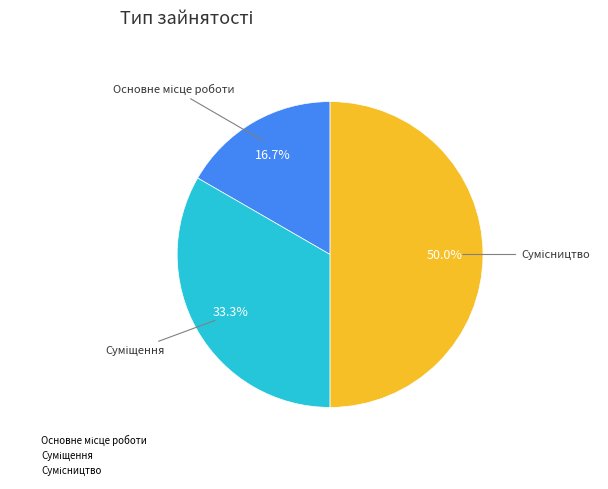

Approximately how many times larger is the value at Суміщення compared to Основне місце роботи?

2.0